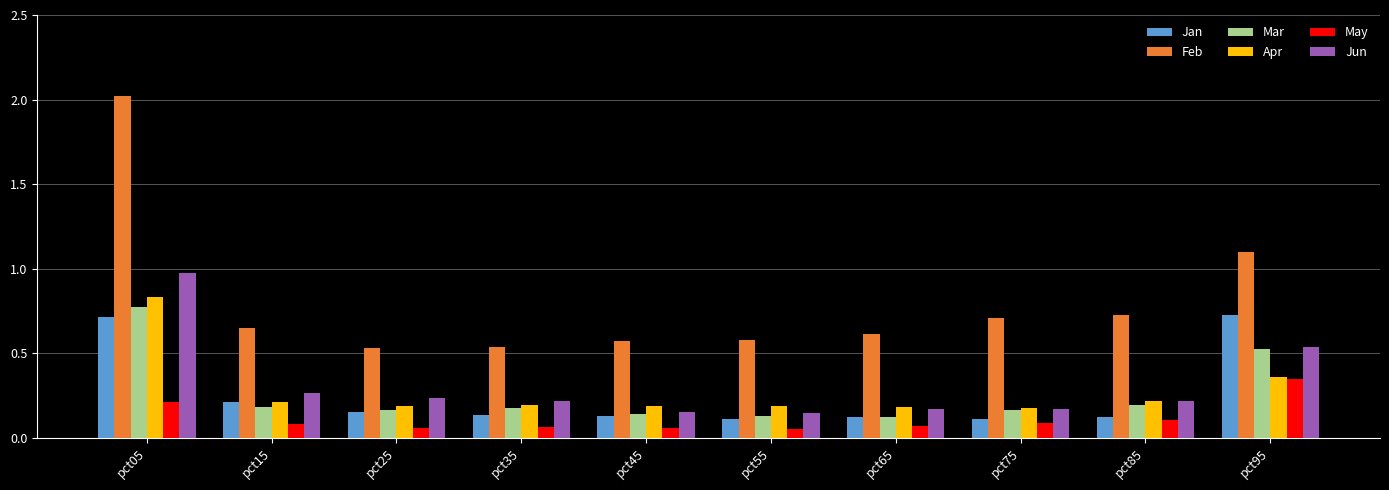

What is the sum of the Feb values at pct95 and pct65?

1.7